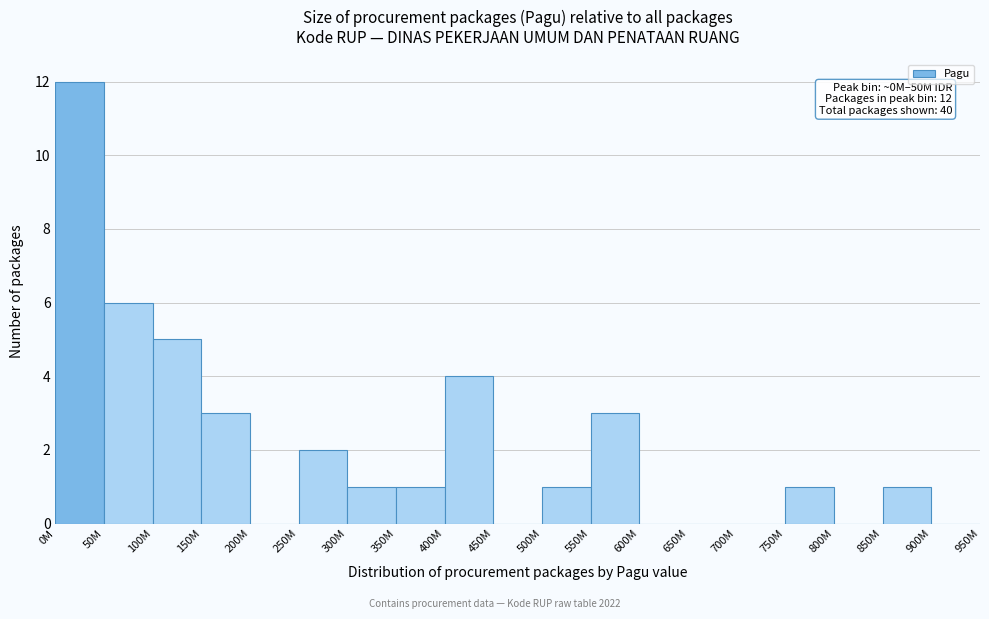

Reading left to right, what are all the values shown in this chart?

0M=12	50M=6	100M=5	150M=3	200M=0	250M=2	300M=1	350M=1	400M=4	450M=0	500M=1	550M=3	600M=0	650M=0	700M=0	750M=1	800M=0	850M=1	900M=0